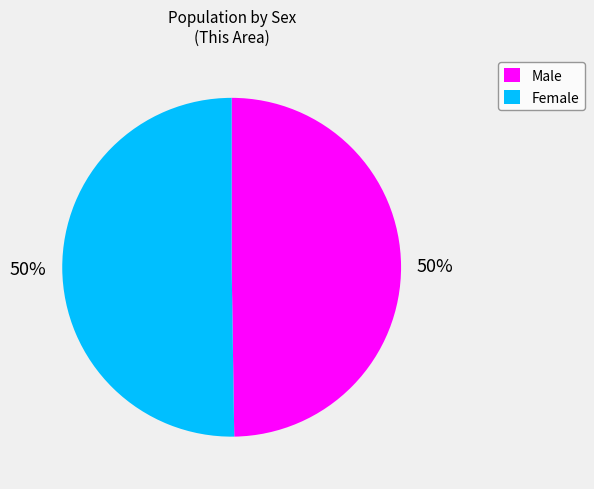

To the nearest percent, what portion does Male represent?

50%